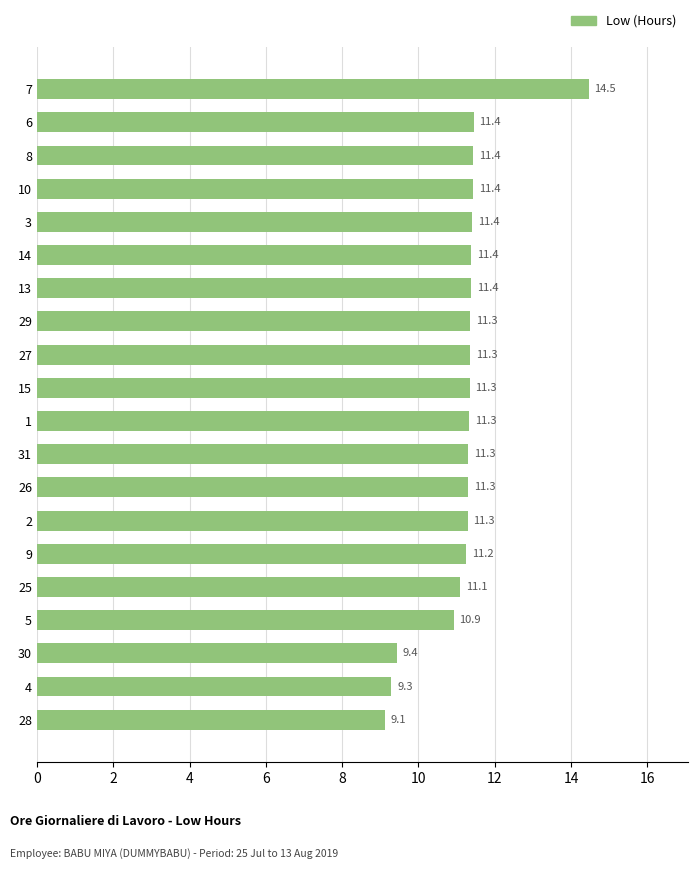

Count the number of values greater than 11.

16